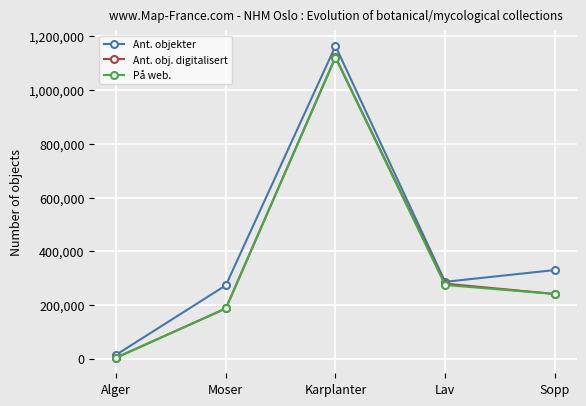

Reading left to right, list all the values displayed in this chart.

Ant. objekter: Alger=14652	Moser=273208	Karplanter=1164230	Lav=286171	Sopp=330000
Ant. obj. digitalisert: Alger=3669	Moser=187163	Karplanter=1123038	Lav=279422	Sopp=240986
På web.: Alger=3669	Moser=186955	Karplanter=1121308	Lav=274520	Sopp=240891